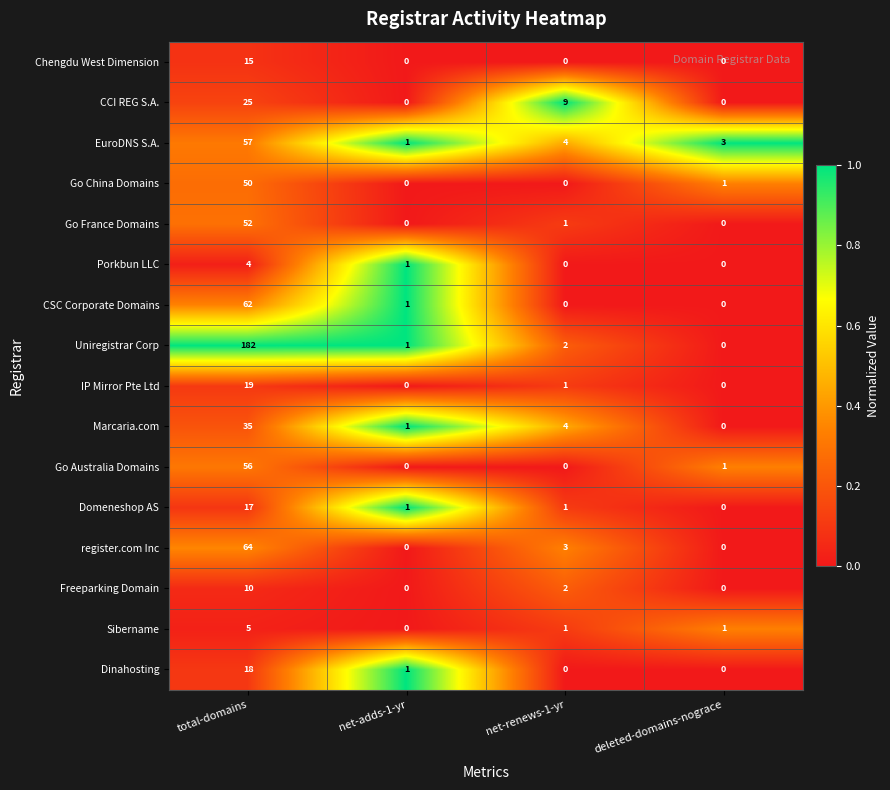

Count the number of data series in this chart.

16